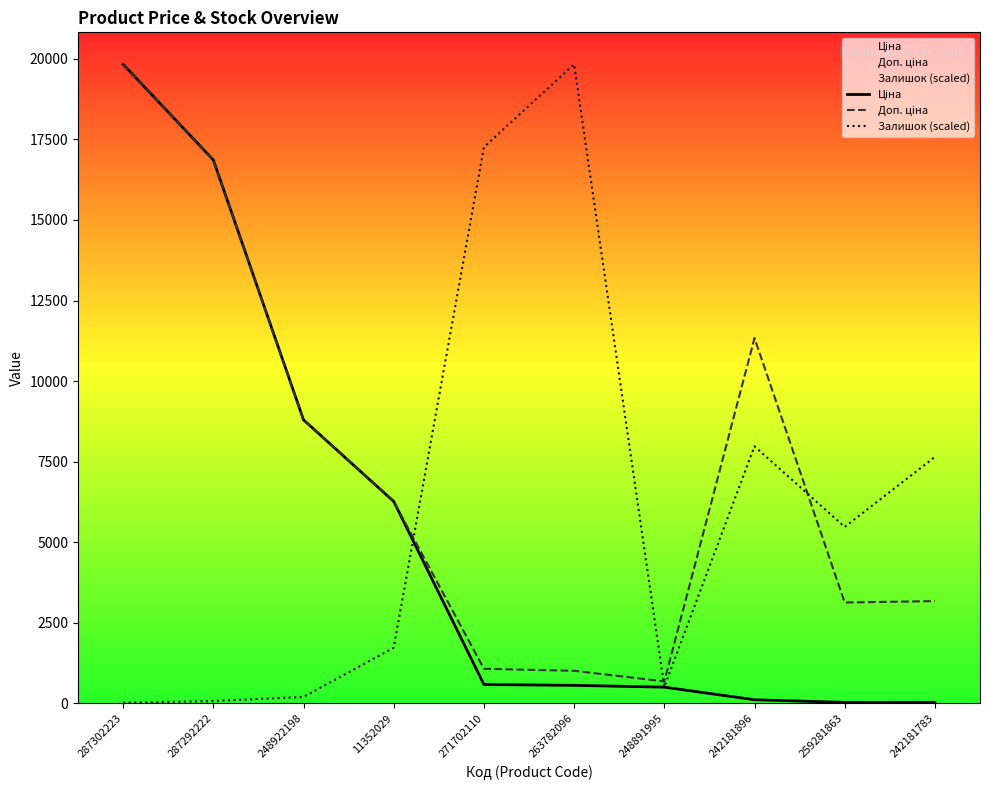

What is the spread (max minus min) of values at 248891995?

179.2